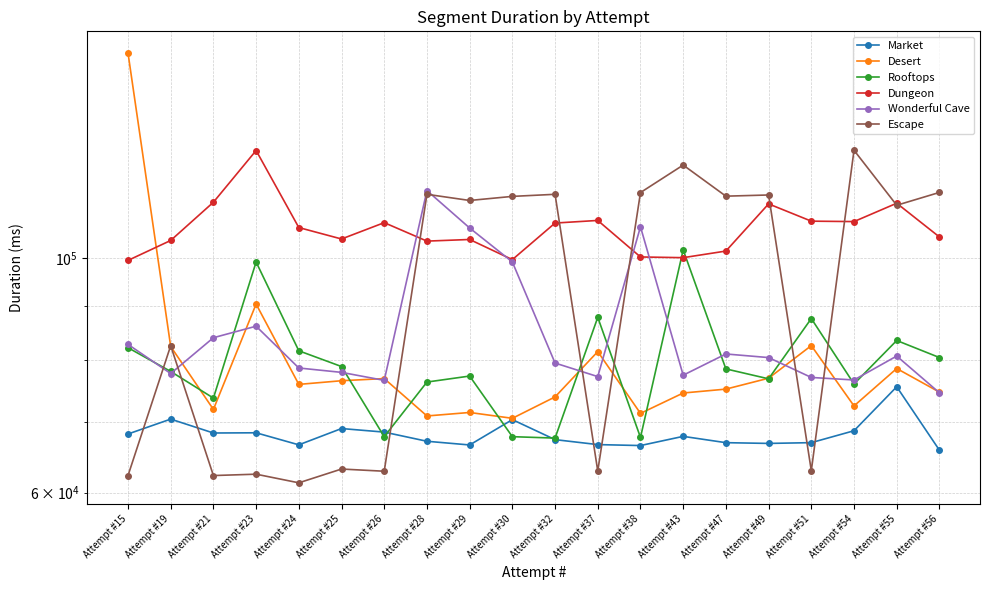

What is the maximum value for Desert?

156280